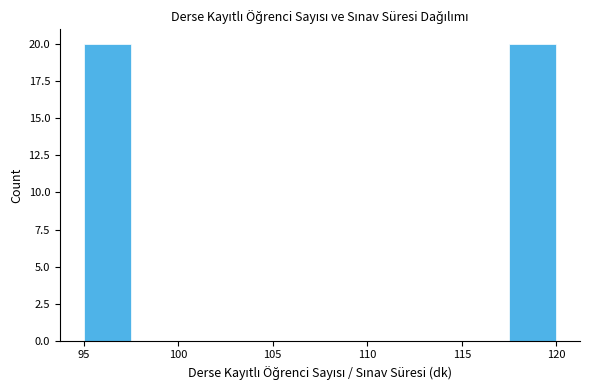

Reading left to right, transcribe this chart: for each bar, give the range it covers on the x-axis and its height. The values are not printed on the chart, so give them approximately, as read against the axis.

95.0 to 97.5: 20
97.5 to 100.0: 0
100.0 to 102.5: 0
102.5 to 105.0: 0
105.0 to 107.5: 0
107.5 to 110.0: 0
110.0 to 112.5: 0
112.5 to 115.0: 0
115.0 to 117.5: 0
117.5 to 120.0: 20